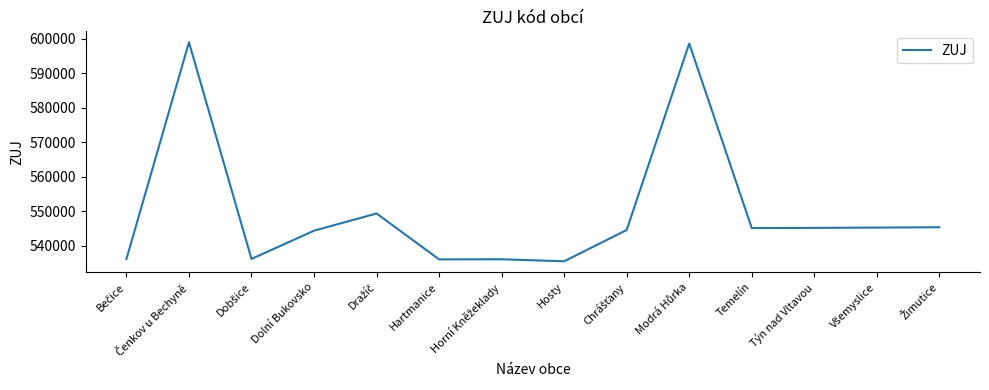

What is the difference between the maximum and minimum values?

63452